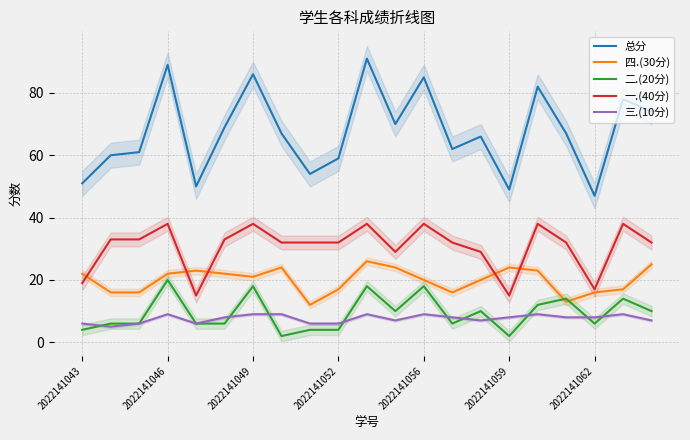

Reading left to right, extract all data points from this chart.

总分: 51	60	61	89	50	69	86	67	54	59	91	70	85	62	66	49	82	67	47	78	74
四.(30分): 22	16	16	22	23	22	21	24	12	17	26	24	20	16	20	24	23	13	16	17	25
二.(20分): 4	6	6	20	6	6	18	2	4	4	18	10	18	6	10	2	12	14	6	14	10
一.(40分): 19	33	33	38	15	33	38	32	32	32	38	29	38	32	29	15	38	32	17	38	32
三.(10分): 6	5	6	9	6	8	9	9	6	6	9	7	9	8	7	8	9	8	8	9	7